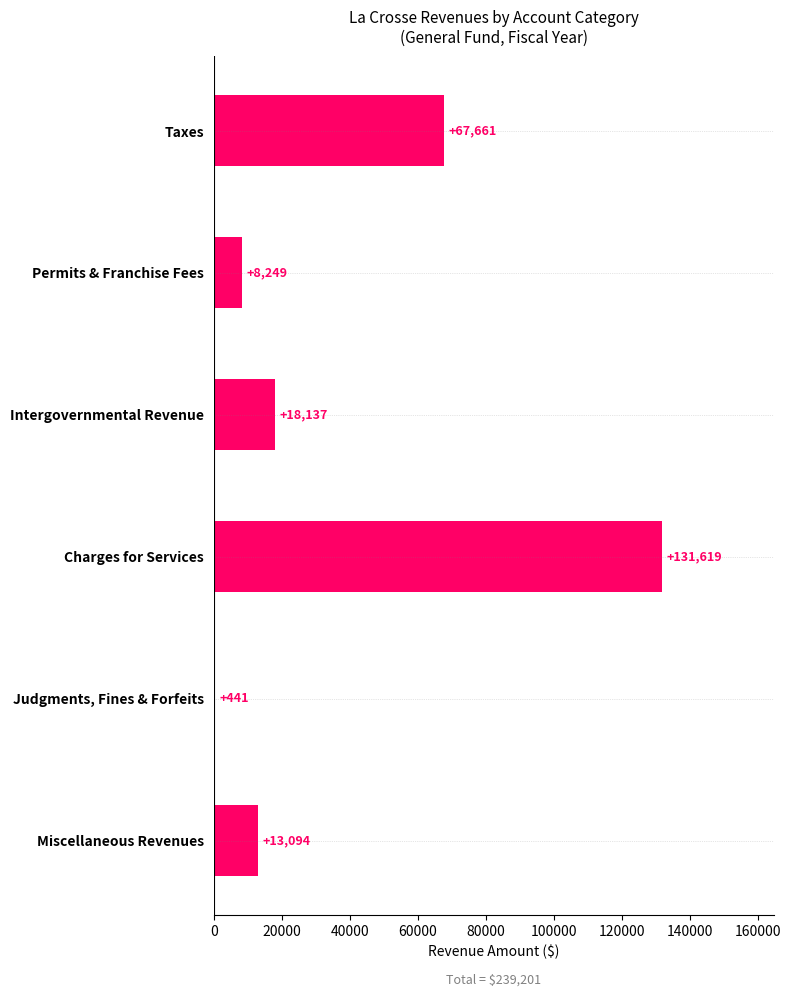

What is the change in value from Judgments, Fines & Forfeits to Permits & Franchise Fees?

+7808